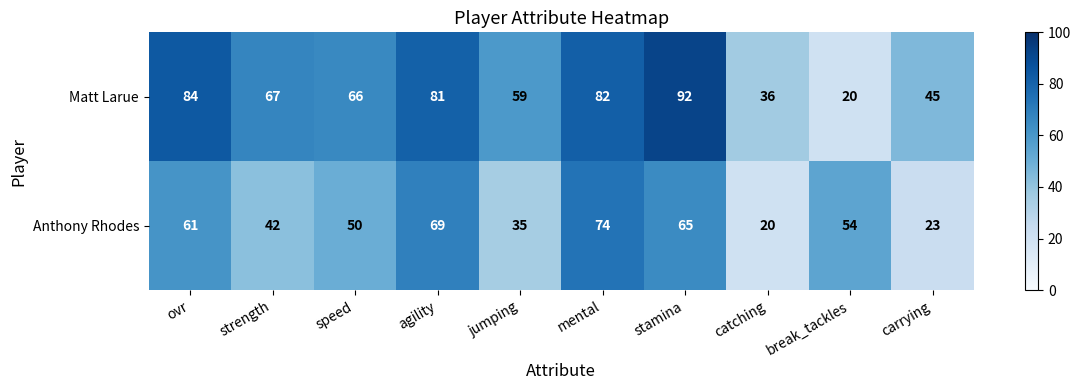

What is the difference between the maximum and second lowest values in the Matt Larue series?

56